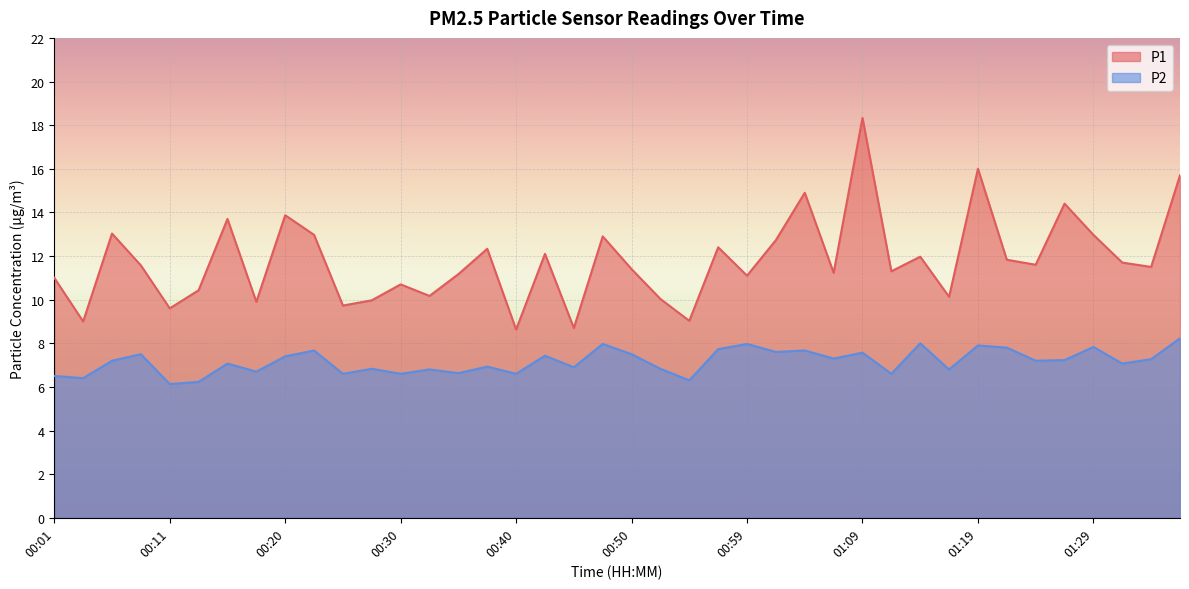

Reading right to left, transcribe all the data shown in this chart.

P1: 01:36=15.7	01:34=11.5	01:31=11.7	01:29=13.0	01:26=14.4	01:24=11.6	01:21=11.8	01:19=16.0	01:16=10.1	01:14=12.0	01:12=11.3	01:09=18.3	01:07=11.2	01:04=14.9	01:02=12.7	00:59=11.1	00:57=12.4	00:55=9.0	00:52=10.0	00:50=11.4	00:47=12.9	00:45=8.7	00:42=12.1	00:40=8.6	00:37=12.3	00:35=11.2	00:33=10.2	00:30=10.7	00:28=10.0	00:25=9.7	00:23=13.0	00:20=13.9	00:18=9.9	00:16=13.7	00:13=10.4	00:11=9.6	00:08=11.6	00:06=13.0	00:03=9.0	00:01=11.0
P2: 01:36=8.2	01:34=7.3	01:31=7.1	01:29=7.8	01:26=7.2	01:24=7.2	01:21=7.8	01:19=7.9	01:16=6.8	01:14=8.0	01:12=6.6	01:09=7.6	01:07=7.3	01:04=7.7	01:02=7.6	00:59=8.0	00:57=7.7	00:55=6.3	00:52=6.8	00:50=7.5	00:47=8.0	00:45=6.9	00:42=7.4	00:40=6.6	00:37=6.9	00:35=6.6	00:33=6.8	00:30=6.6	00:28=6.8	00:25=6.6	00:23=7.7	00:20=7.4	00:18=6.7	00:16=7.1	00:13=6.2	00:11=6.1	00:08=7.5	00:06=7.2	00:03=6.4	00:01=6.5